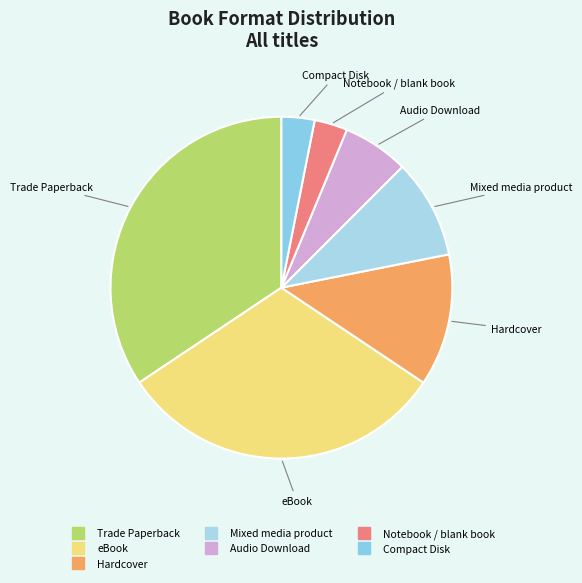

How many slices are in this pie chart?

7